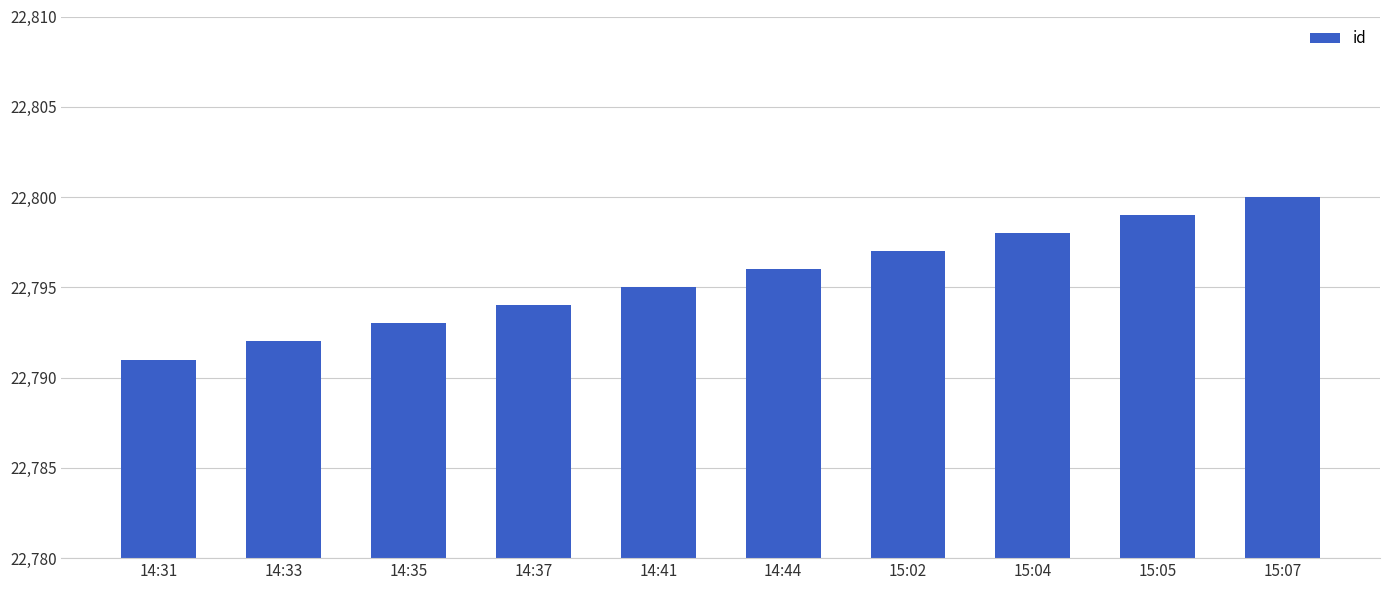

True or false: the data shows 22796 at 14:44.

True